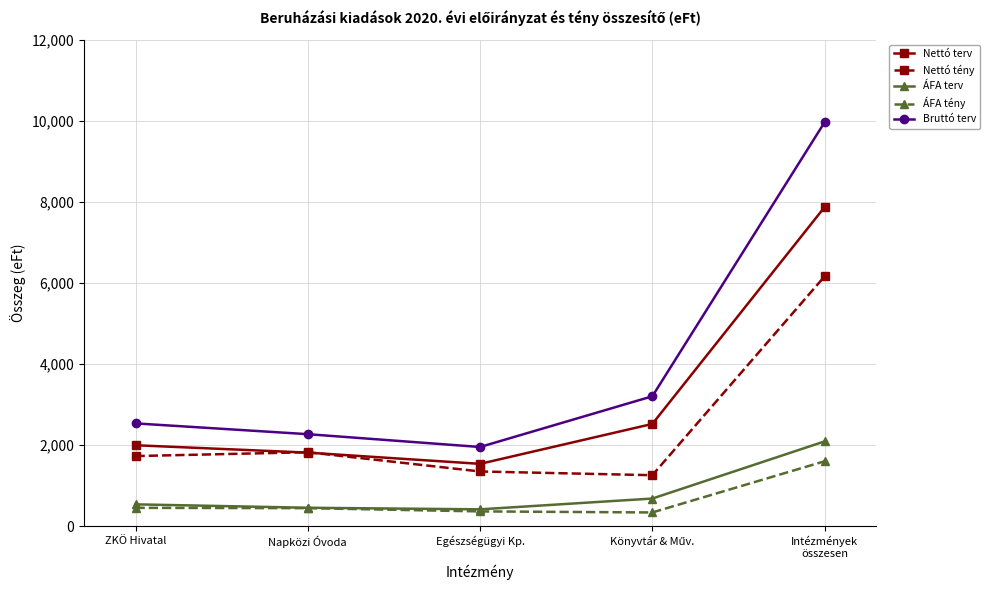

What is the value of the Nettó tény point at the 4th from the left?

1258